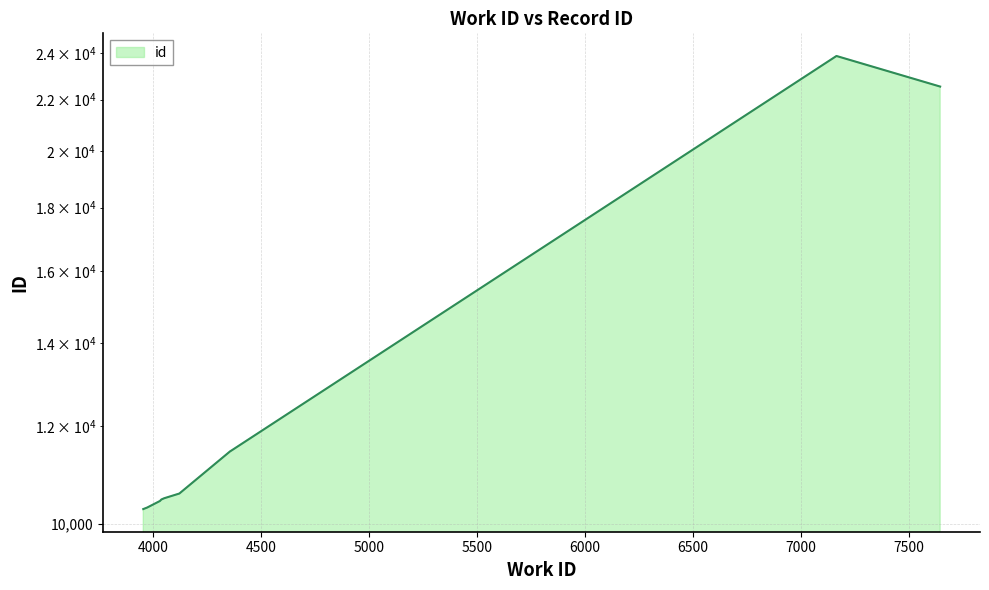

What is the value of the 9th point from the left?

23861